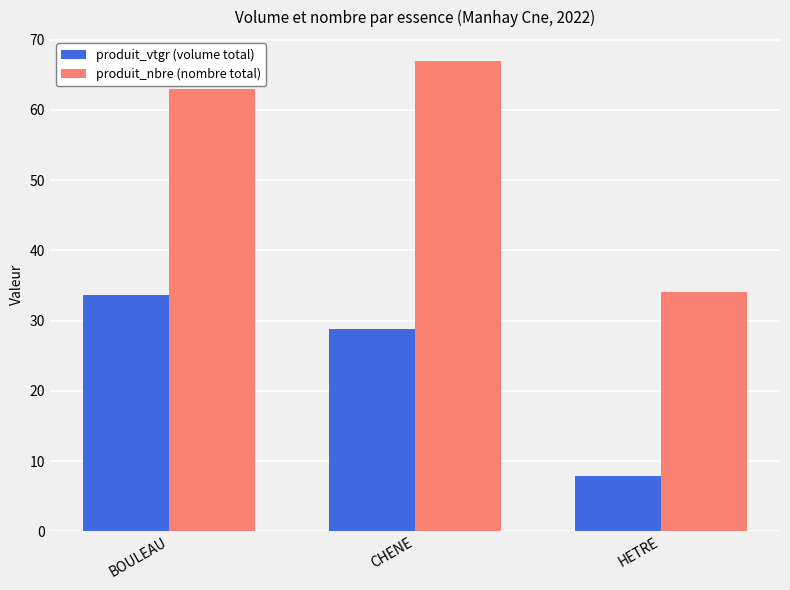

What position from the left is BOULEAU?

1